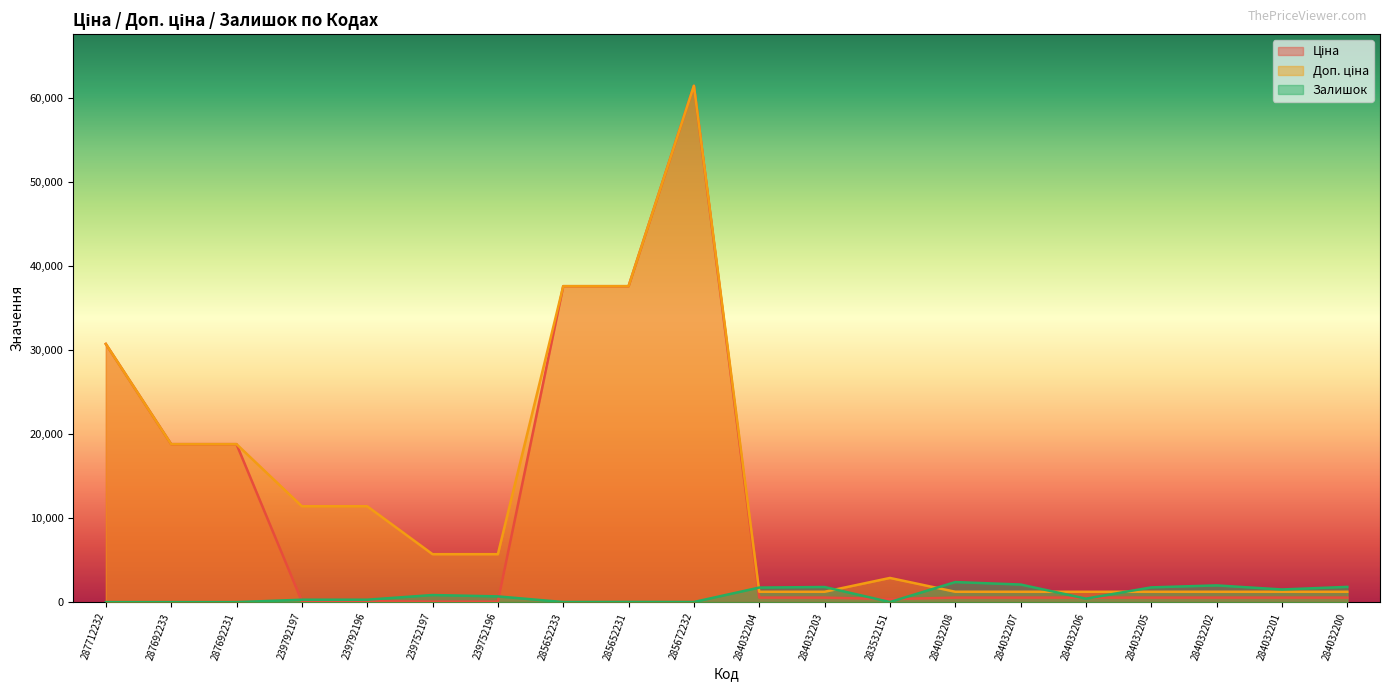

Reading left to right, extract all data points from this chart.

Ціна: 30717.1	18796.8	18796.8	114.1	114.1	57.0	57.0	37593.6	37593.6	61434.3	539.0	539.0	359.9	539.0	539.0	539.0	539.0	539.0	539.0	539.0
Доп. ціна: 30717.1	18796.8	18796.8	11410.0	11410.0	5705.0	5705.0	37593.6	37593.6	61434.3	1235.4	1235.4	2878.8	1235.4	1235.4	1235.4	1235.4	1235.4	1235.4	1235.4
Залишок: 0.0	0.0	0.0	289.0	290.0	845.0	683.0	13.0	23.0	16.0	1734.0	1802.0	15.0	2388.0	2096.0	417.0	1757.0	1992.0	1508.0	1816.0